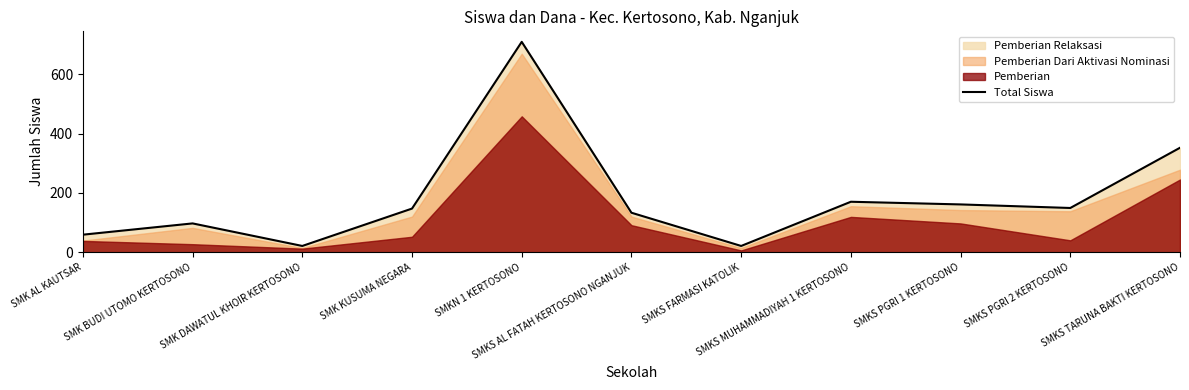

Where is the first local maximum?

SMK BUDI UTOMO KERTOSONO